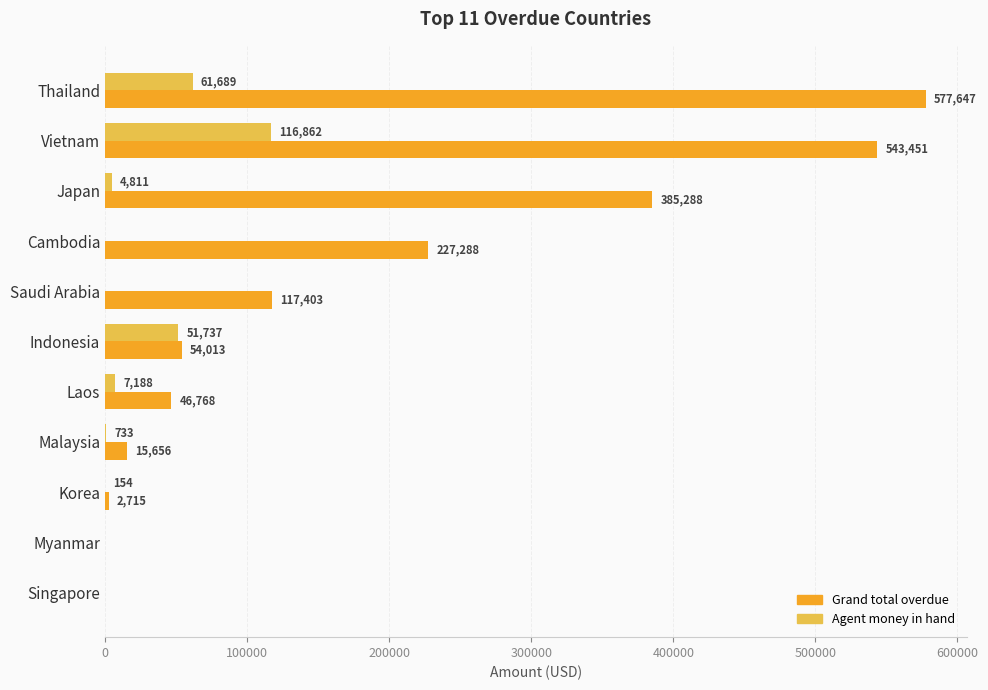

Is it true that Grand total overdue equals 543450.6 at Vietnam?

True